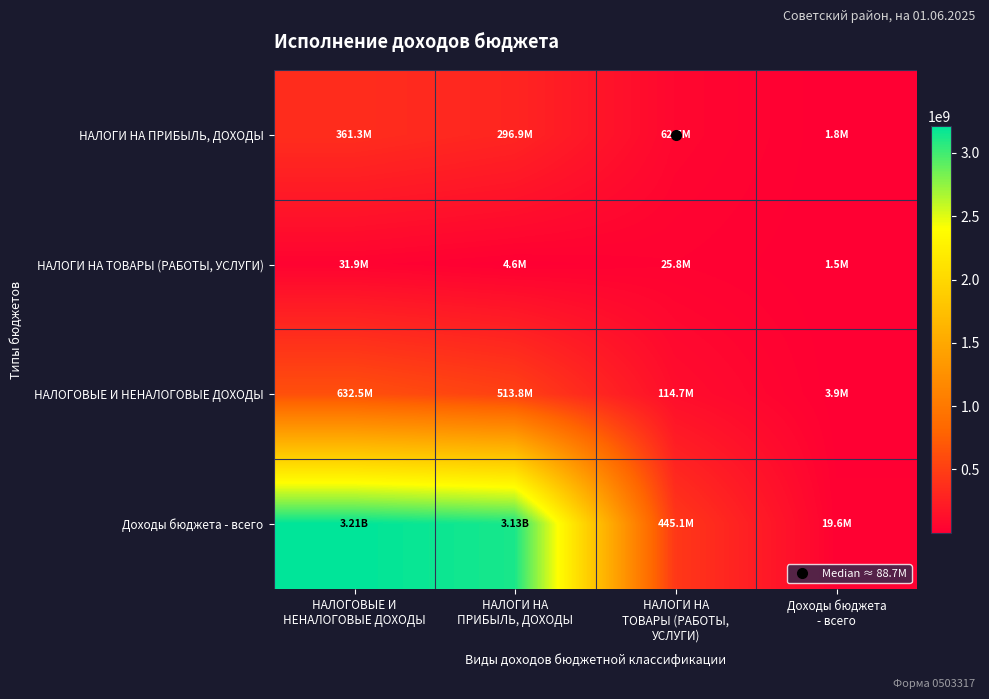

Rank the series by their maximum value, from lowest to highest.

НАЛОГИ НА ТОВАРЫ (РАБОТЫ, УСЛУГИ), НАЛОГИ НА ПРИБЫЛЬ, ДОХОДЫ, НАЛОГОВЫЕ И НЕНАЛОГОВЫЕ ДОХОДЫ, Доходы бюджета - всего